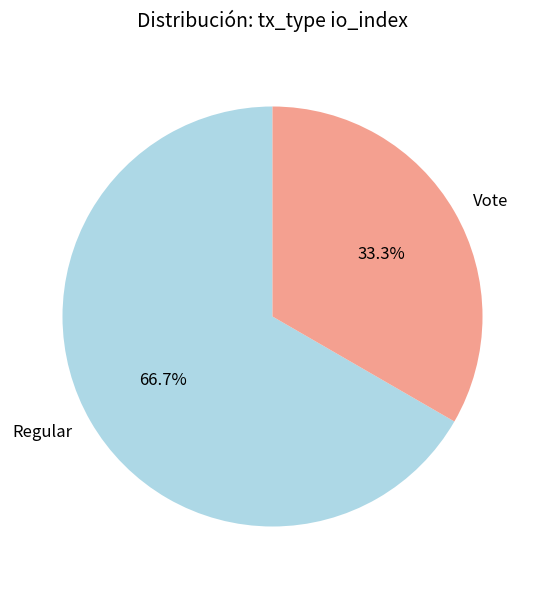

Rank the categories by value from highest to lowest.

Regular, Vote